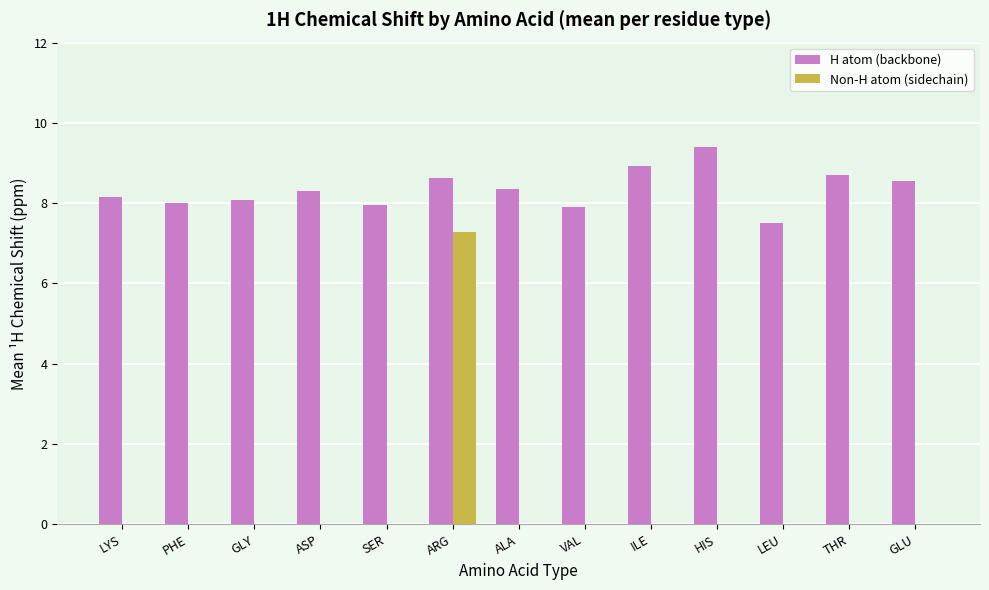

What is the total value across all series at GLY?

8.1